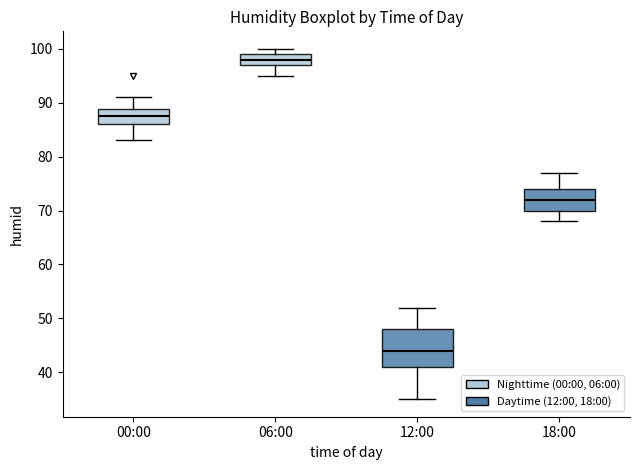

Where does the median line of the box for 18:00 sit on the y-axis? The values are not printed on the chart, so give them approximately, as read against the axis.

72